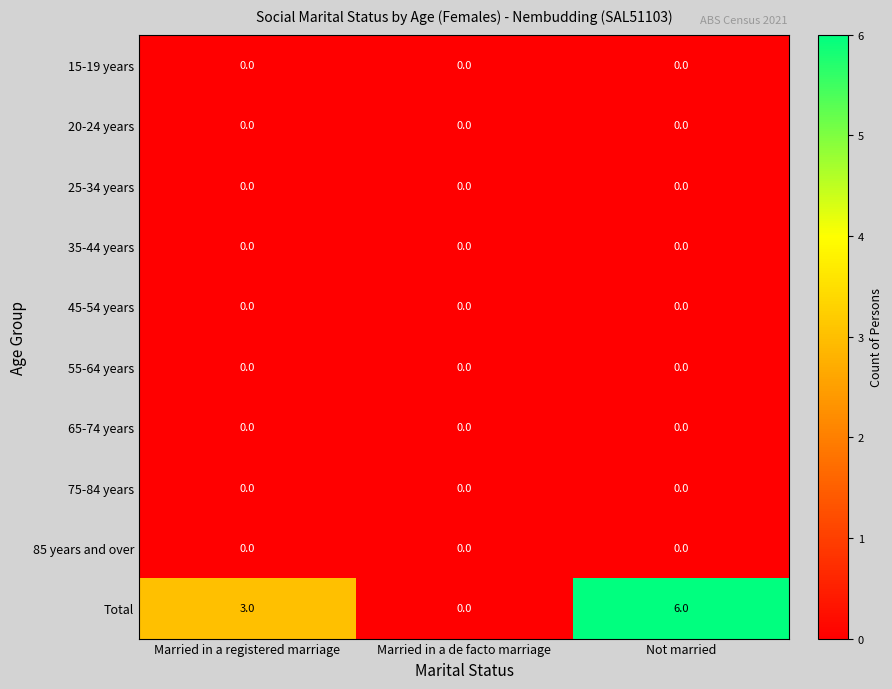

Reading right to left, list all the values displayed in this chart.

15-19 years: 0	0	0
20-24 years: 0	0	0
25-34 years: 0	0	0
35-44 years: 0	0	0
45-54 years: 0	0	0
55-64 years: 0	0	0
65-74 years: 0	0	0
75-84 years: 0	0	0
85 years and over: 0	0	0
Total: 6	0	3